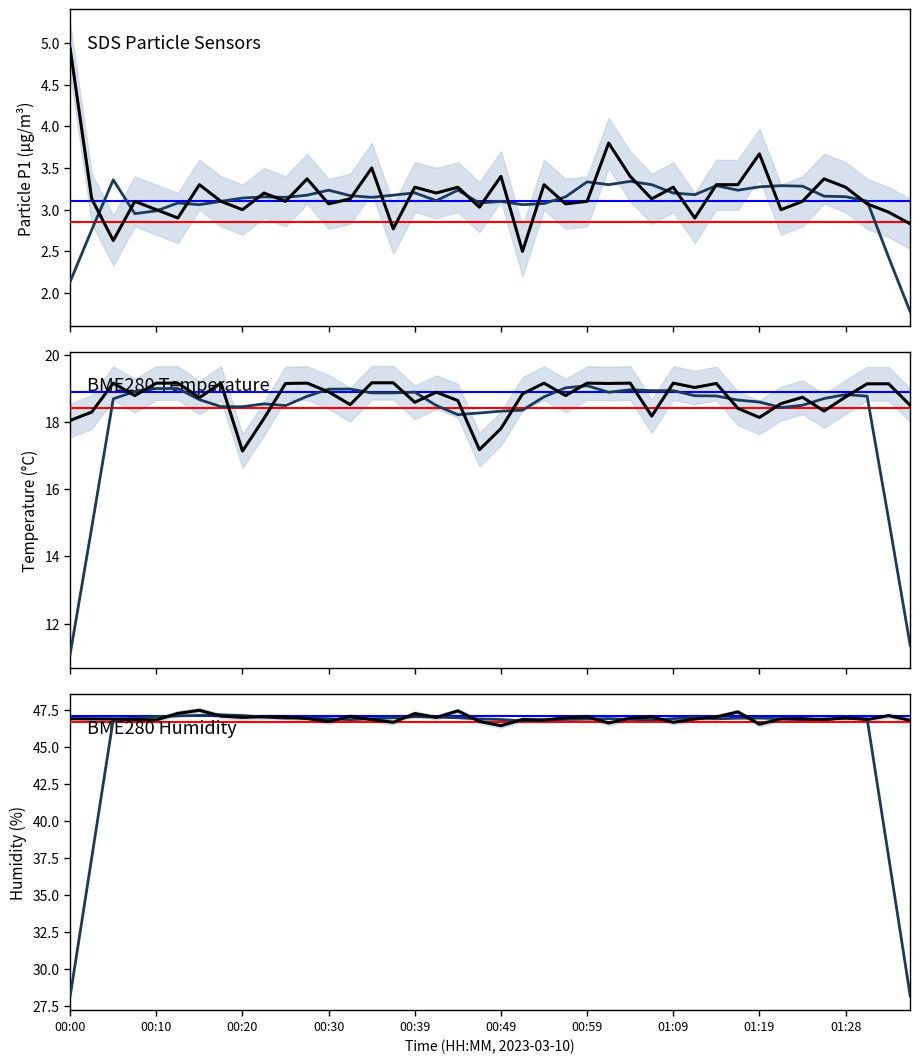

Rank the series by their average value, from lowest to highest.

SDS_P1, BME280_temperature, BME280_humidity